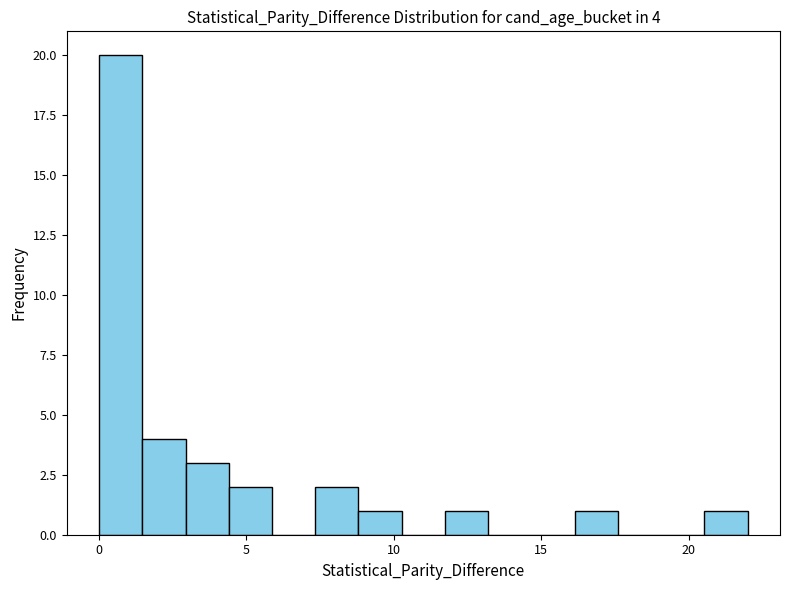

Around what value on the x-axis is the tallest bar? Give the approximate position of its centre, as read against the axis.

0.5